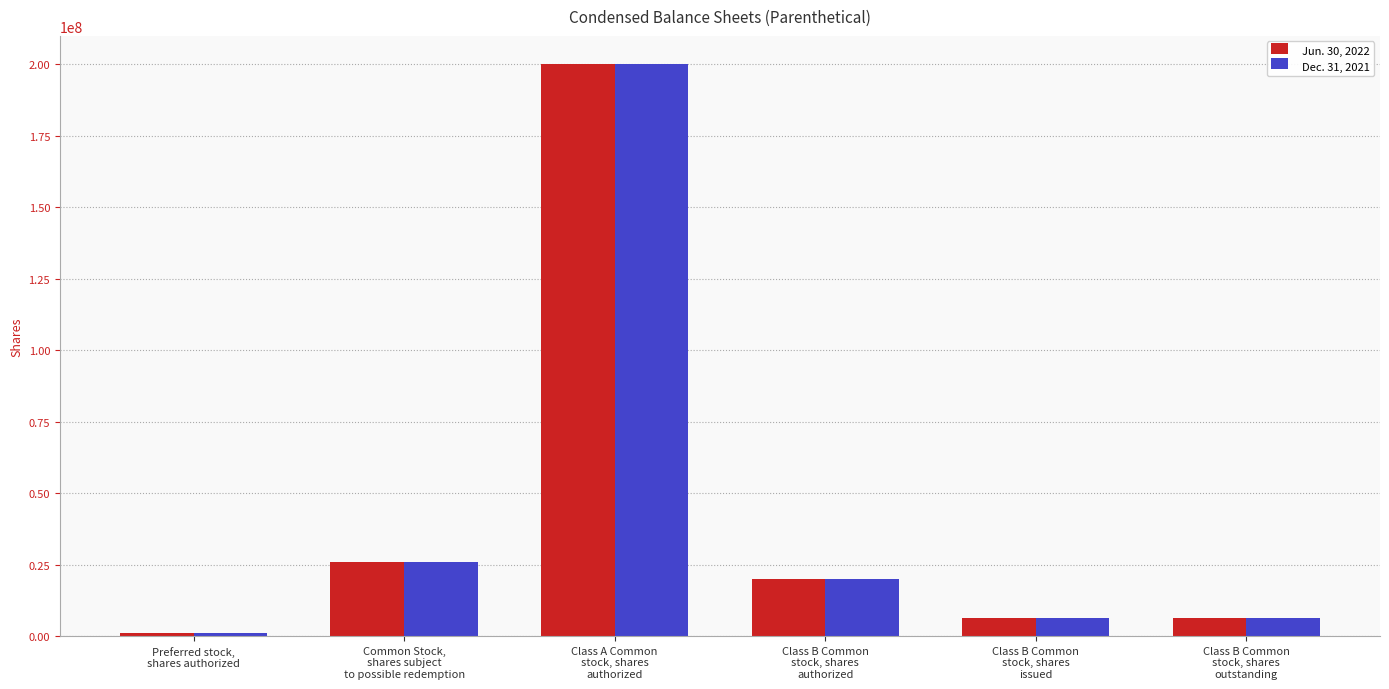

The Dec. 31, 2021 series shows 20000000 at Class B Common
stock, shares
authorized. True or false?

True